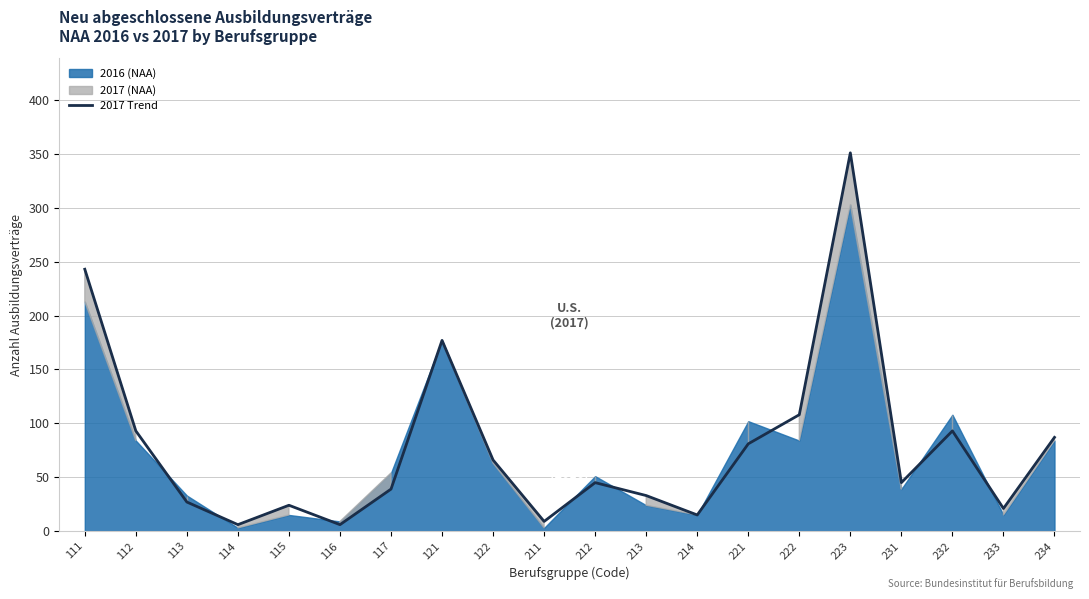

Where is the first local minimum?

114